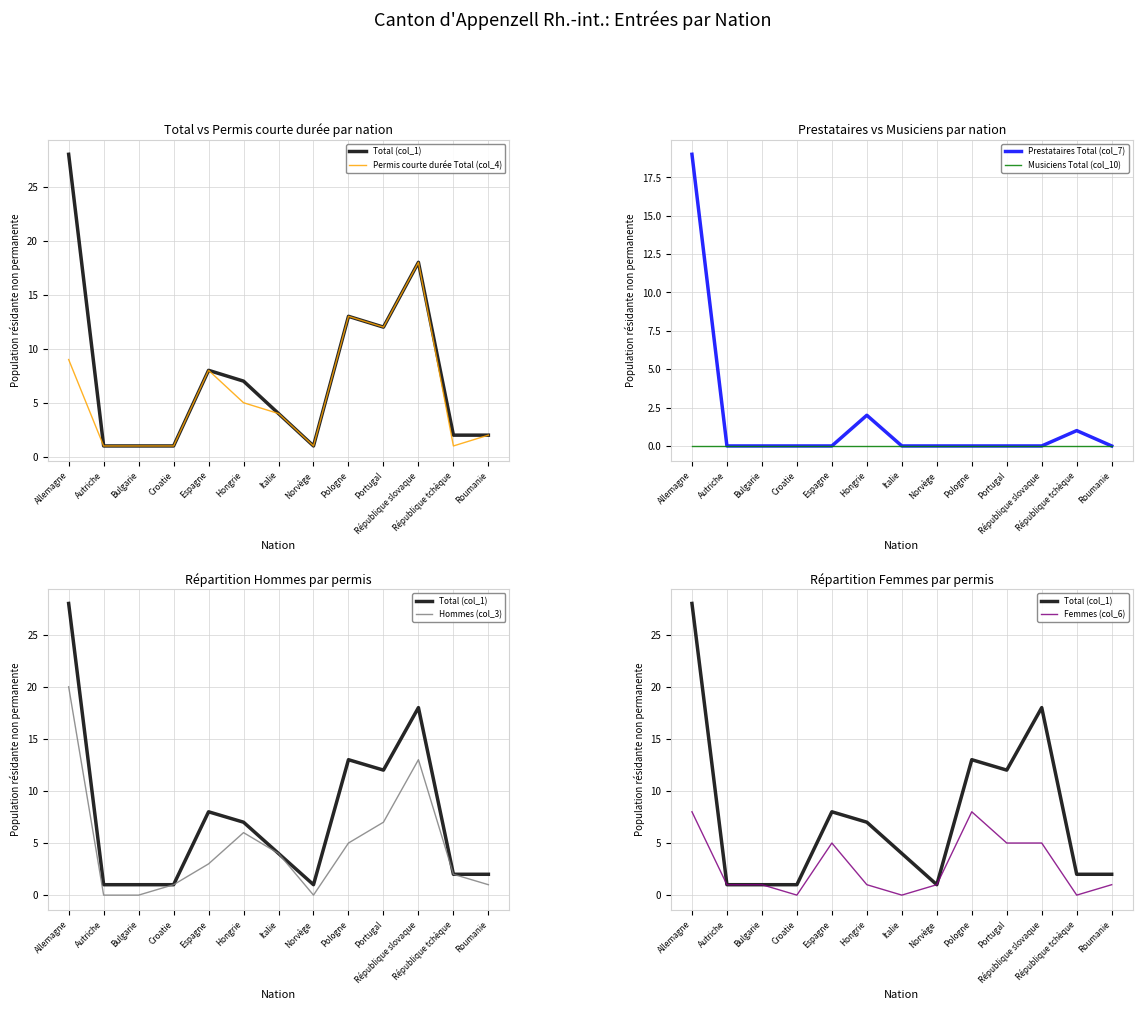

List the series in order of their peak value, highest first.

Total (col_1), Hommes (col_3), Prestataires Total (col_7), Permis courte durée Total (col_4), Femmes (col_6), Musiciens Total (col_10)